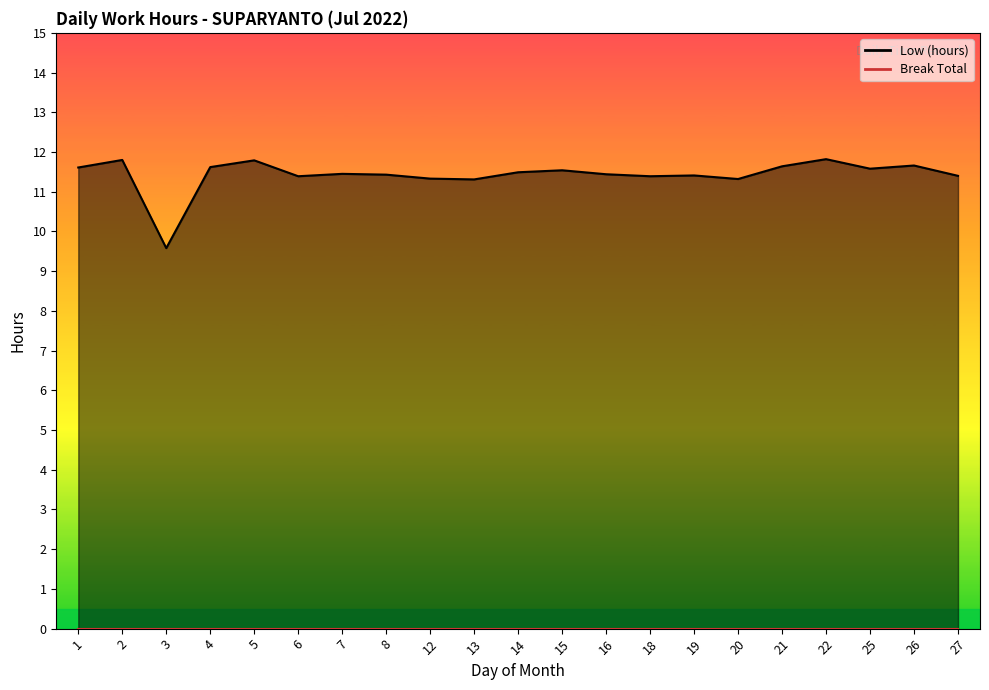

What is the maximum value shown in the chart?

11.8